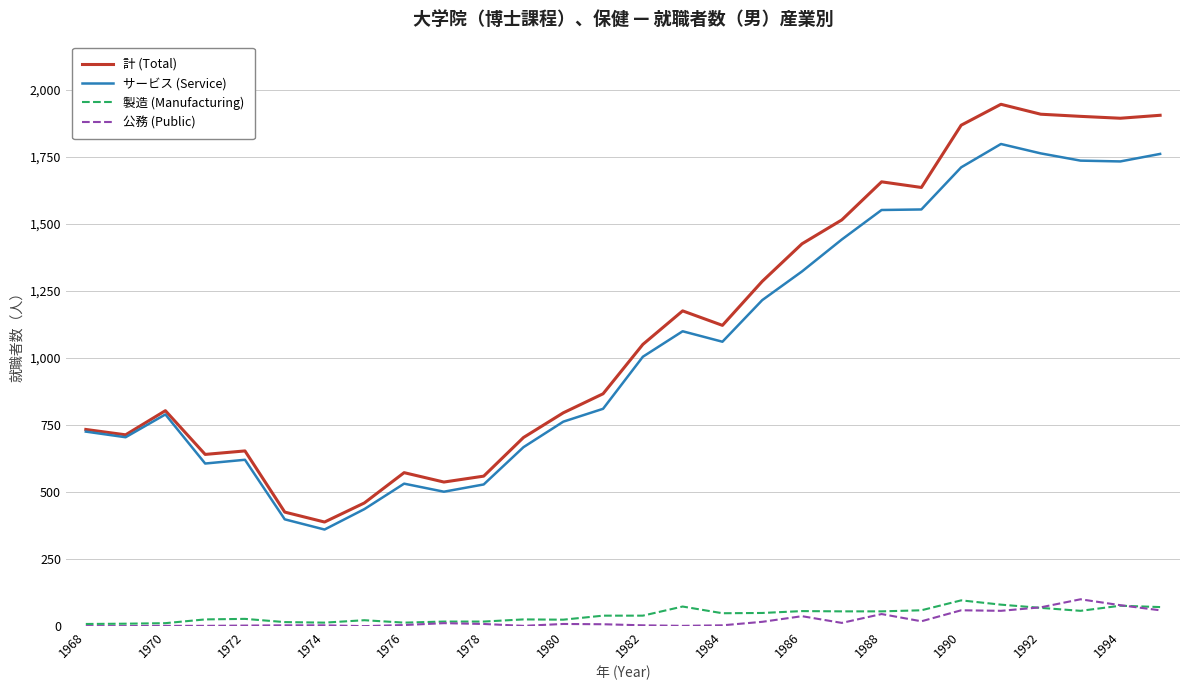

True or false: 公務 (Public) and 計 (Total) intersect in this chart.

False